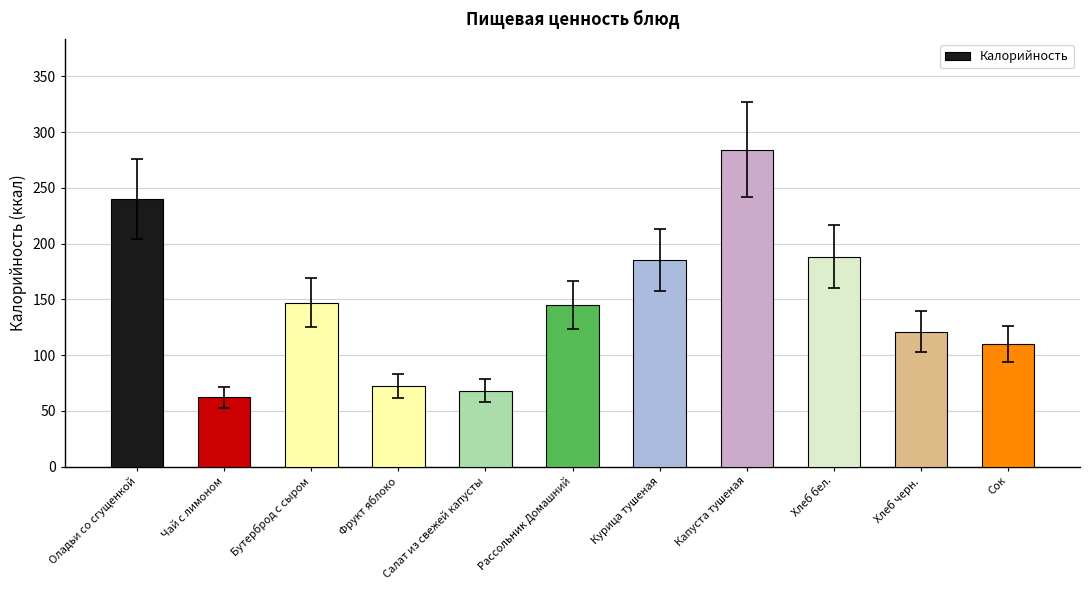

How many data points does each series have?

11